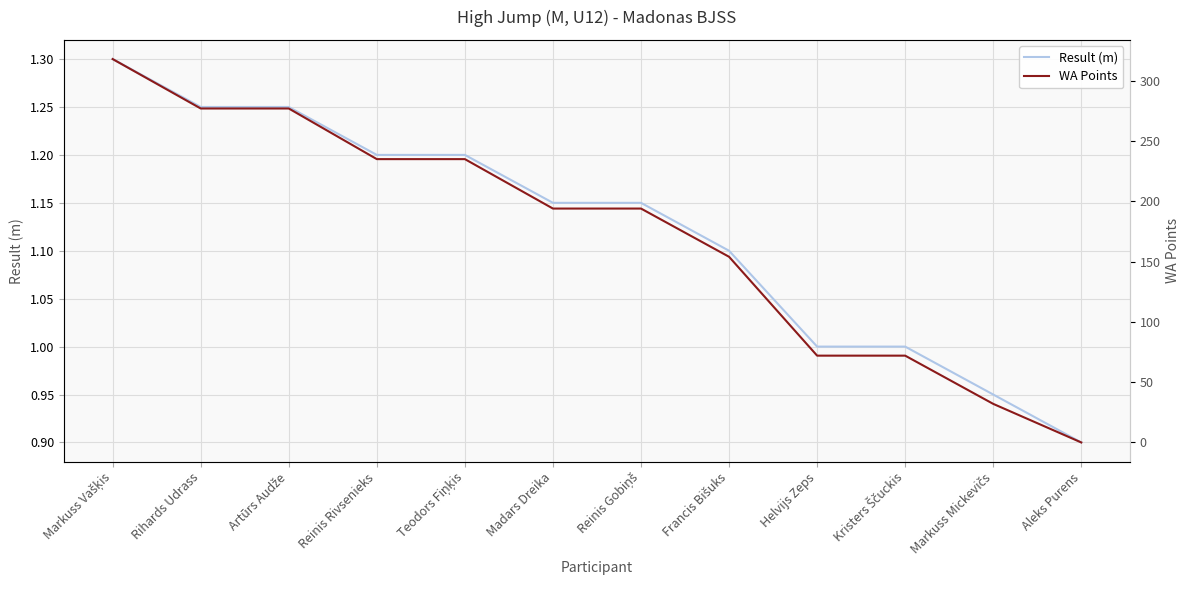

Reading left to right, transcribe all the data shown in this chart.

Result (m): 1.3	1.2	1.2	1.2	1.2	1.1	1.1	1.1	1.0	1.0	0.9	0.9
WA Points: 318.0	277.0	277.0	235.0	235.0	194.0	194.0	154.0	72.0	72.0	32.0	0.0